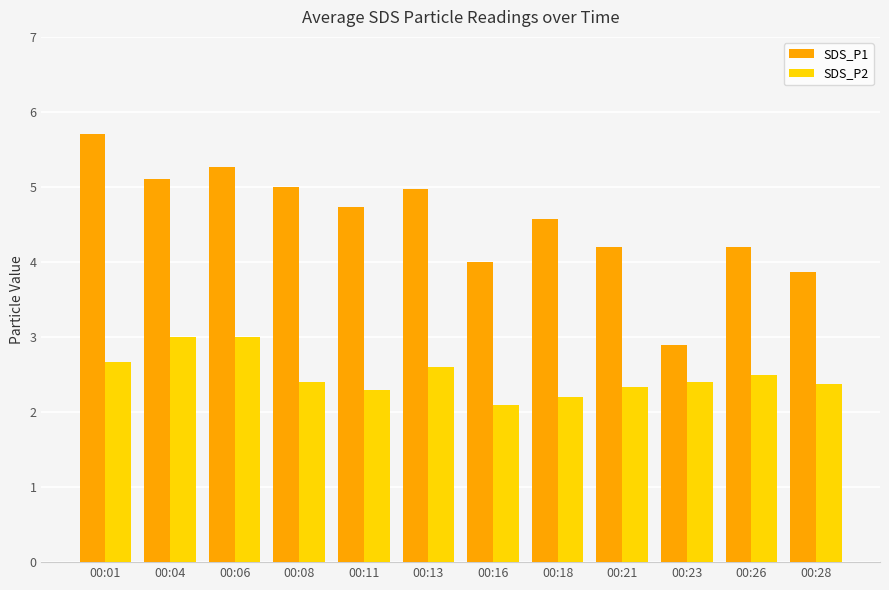

Which series has the largest total across all categories?

SDS_P1